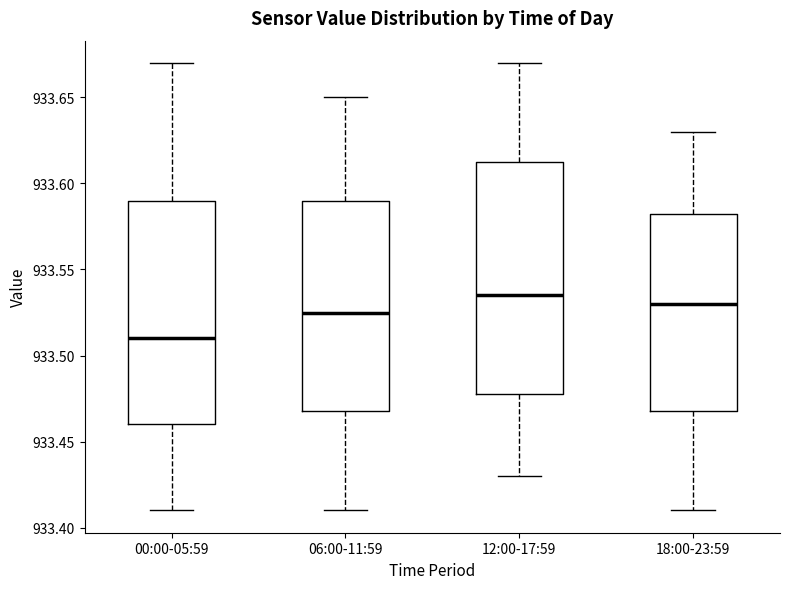

Where does the upper whisker of the box for 12:00-17:59 end on the y-axis? The values are not printed on the chart, so give them approximately, as read against the axis.

933.670